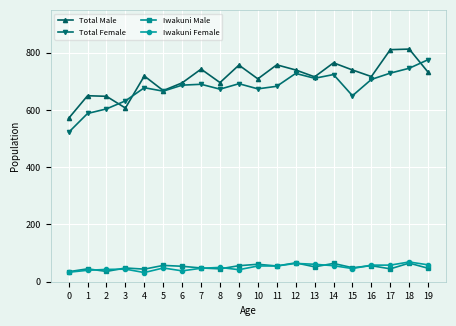

How many data points in Total Female are less than 687?

10